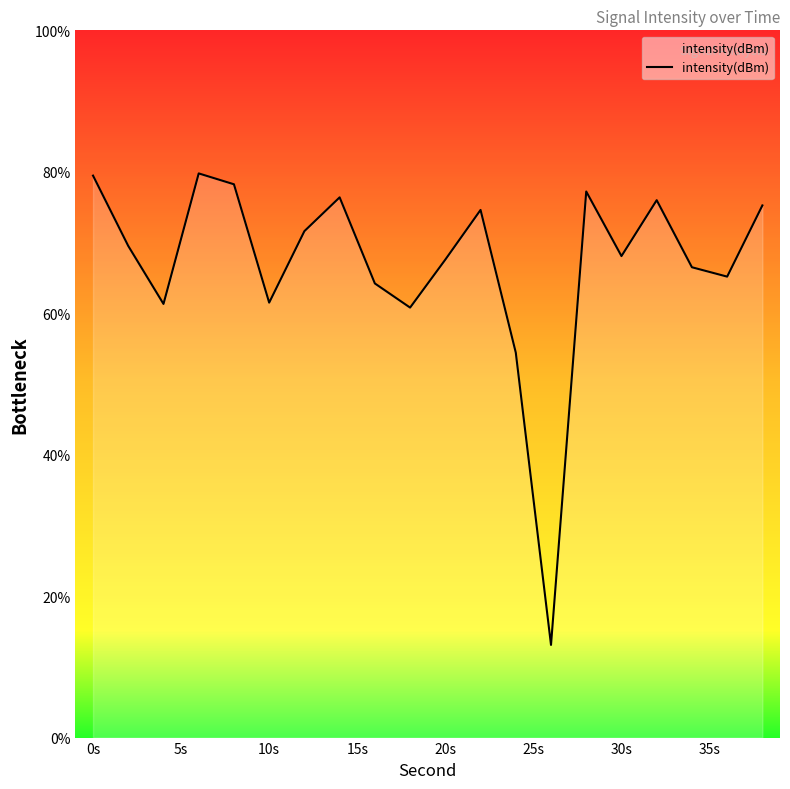

What is the maximum value shown in the chart?

79.8